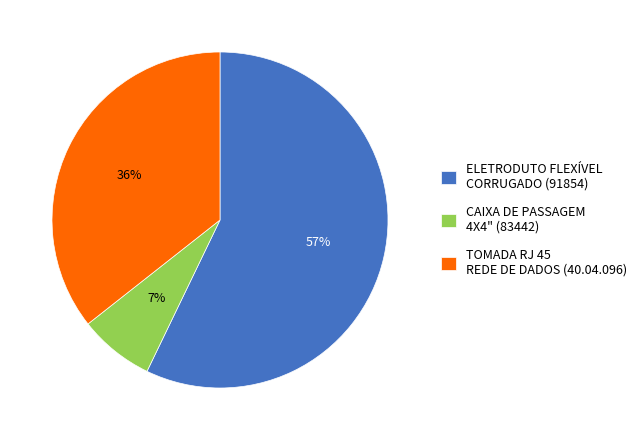

Does CAIXA DE PASSAGEM 4X4" (83442) account for over 50% of the chart?

No